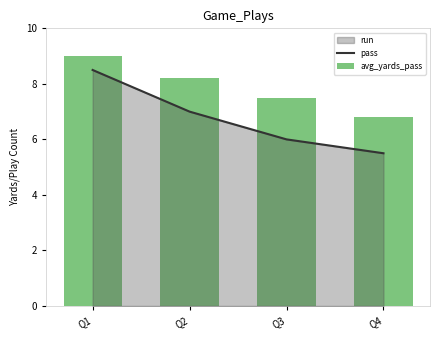

Which series has the largest range (max minus min)?

pass